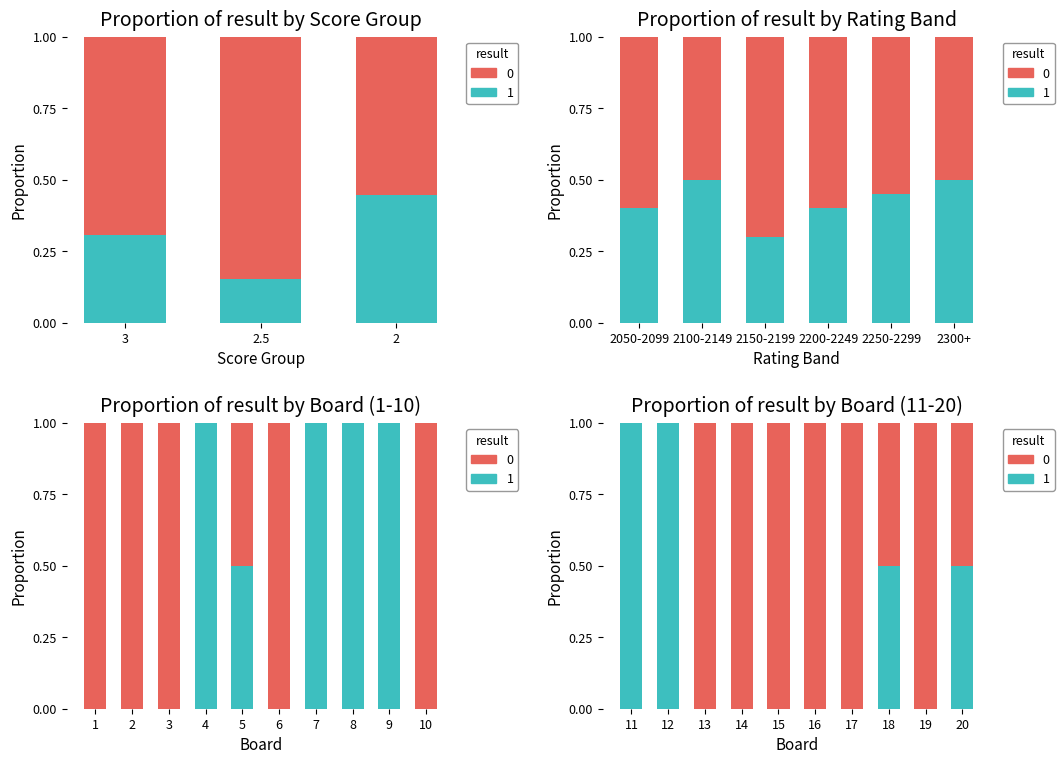

At 12, list the series in order from smallest to largest.

loss, win